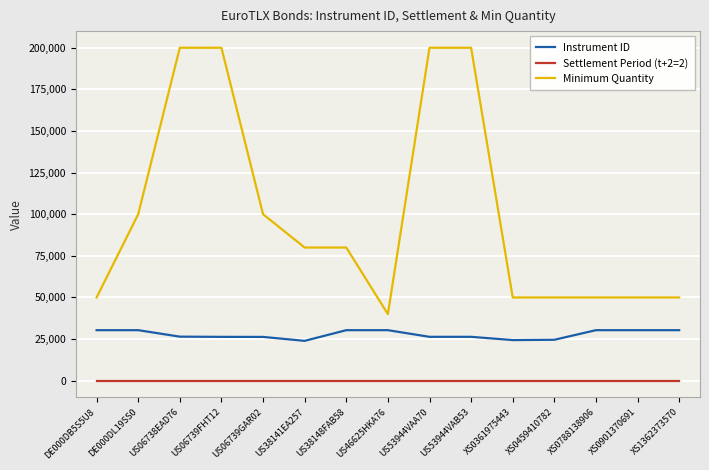

Which series has the largest total across all categories?

Minimum Quantity